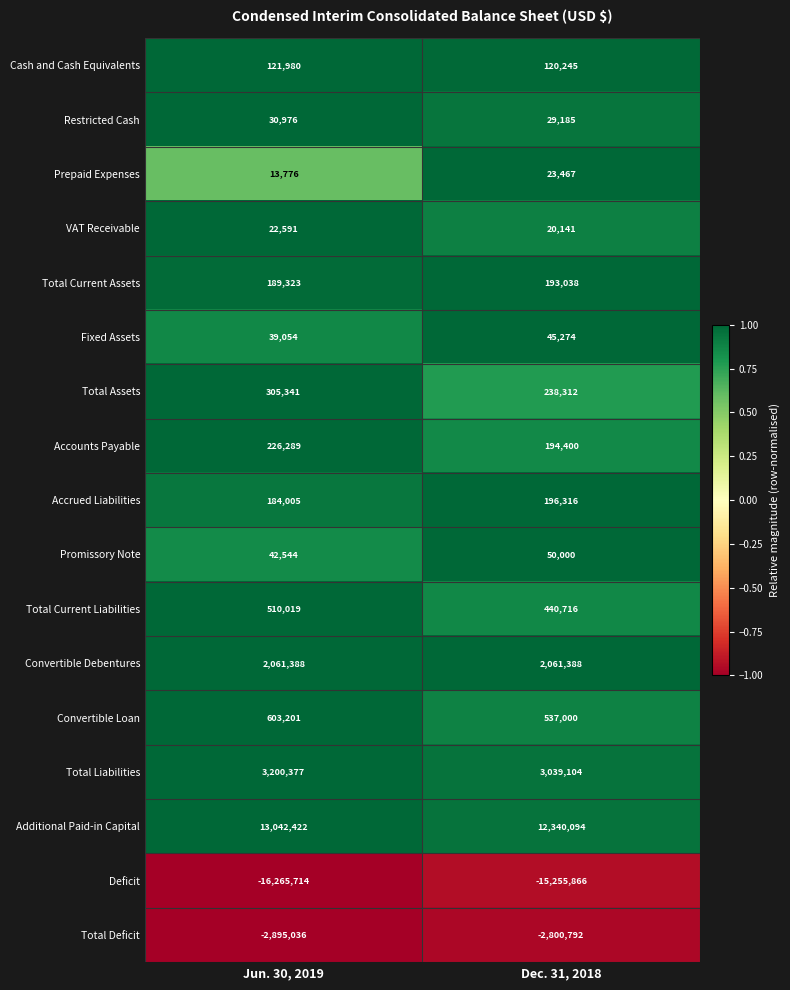

Rank the series at Jun. 30, 2019 from highest to lowest value.

Additional Paid-in Capital, Total Liabilities, Convertible Debentures, Convertible Loan, Total Current Liabilities, Total Assets, Accounts Payable, Total Current Assets, Accrued Liabilities, Cash and Cash Equivalents, Promissory Note, Fixed Assets, Restricted Cash, VAT Receivable, Prepaid Expenses, Total Deficit, Deficit